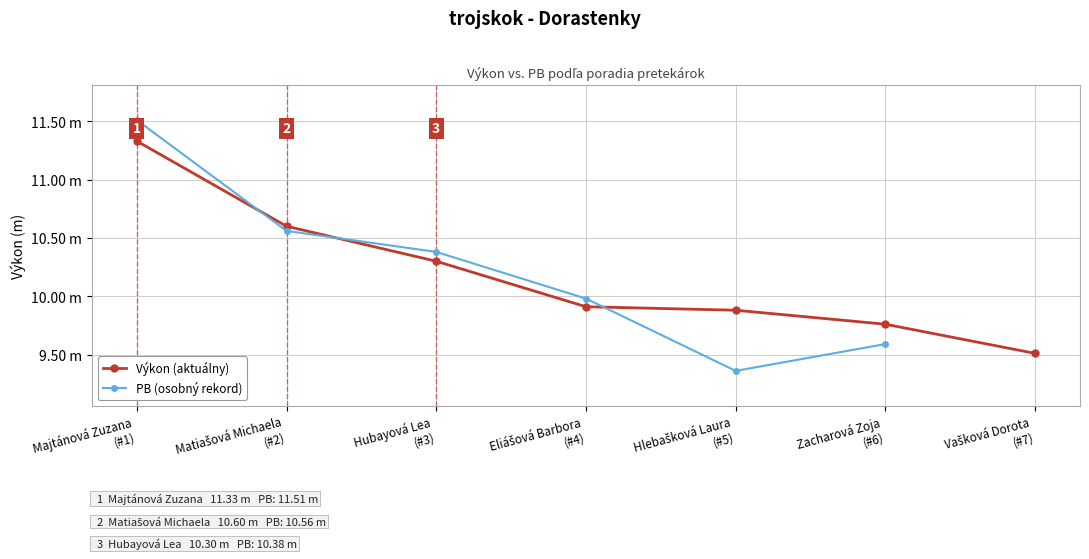

How many lines are shown in the chart?

2